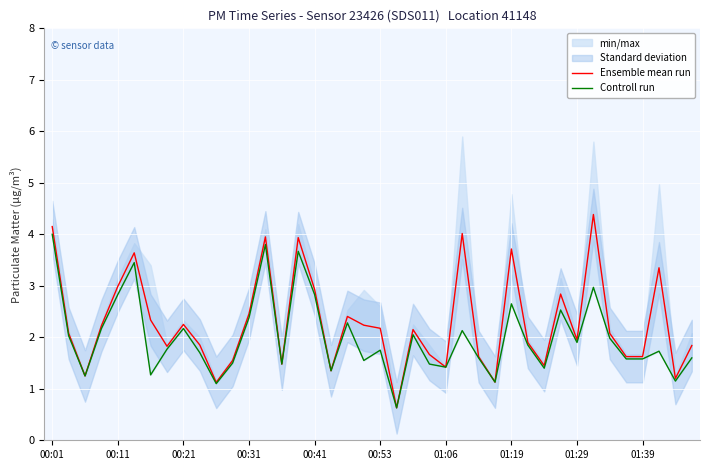

What is the lowest value of the Ensemble mean run series?

0.6